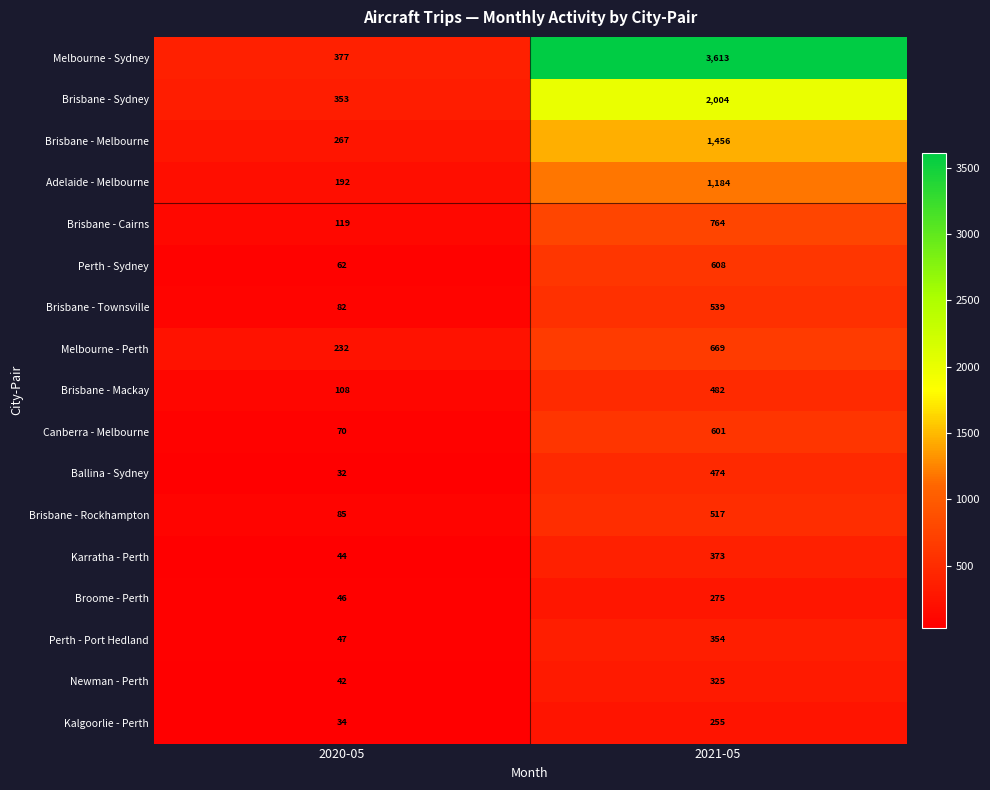

Rank the series at 2021-05 from lowest to highest value.

Kalgoorlie - Perth, Broome - Perth, Newman - Perth, Perth - Port Hedland, Karratha - Perth, Ballina - Sydney, Brisbane - Mackay, Brisbane - Rockhampton, Brisbane - Townsville, Canberra - Melbourne, Perth - Sydney, Melbourne - Perth, Brisbane - Cairns, Adelaide - Melbourne, Brisbane - Melbourne, Brisbane - Sydney, Melbourne - Sydney